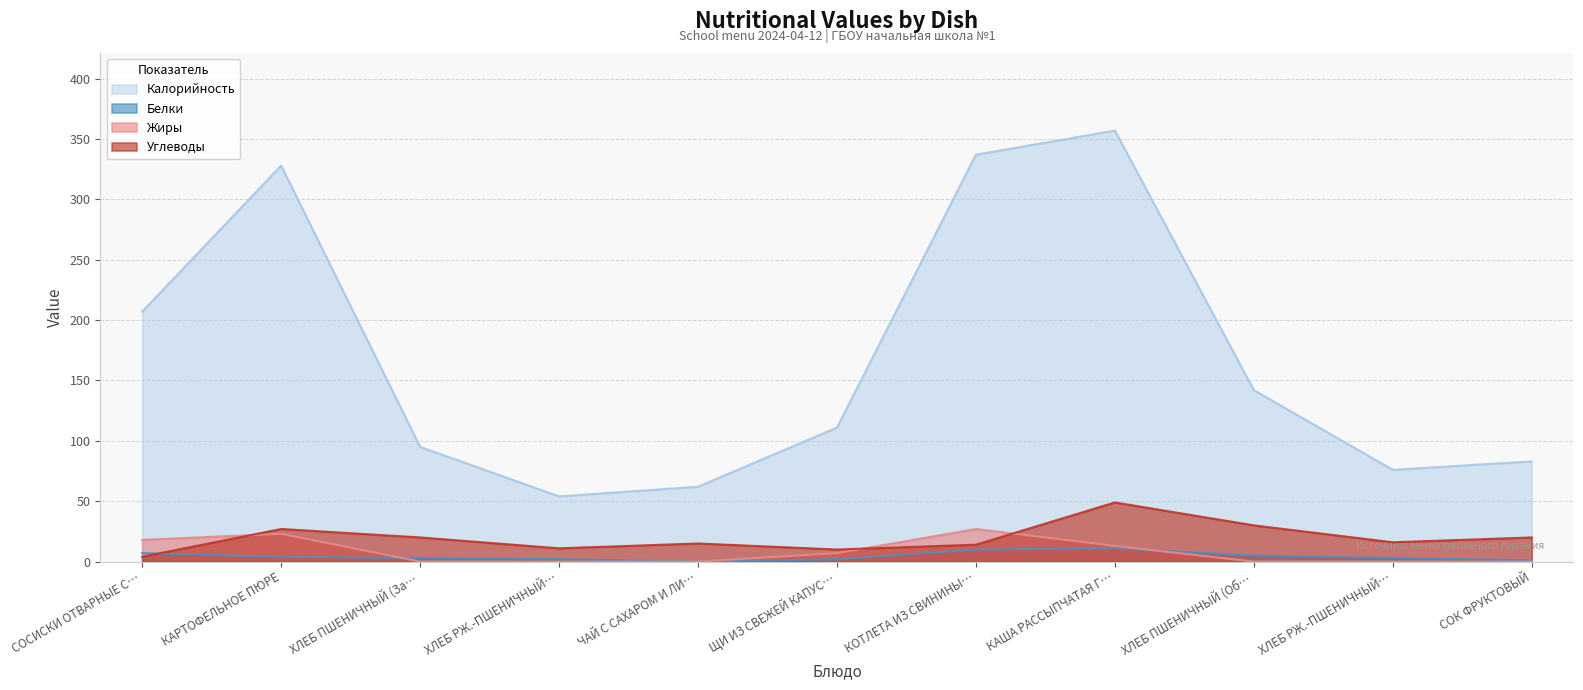

True or false: Калорийность has a value of 484 at КАРТОФЕЛЬНОЕ ПЮРЕ.

False